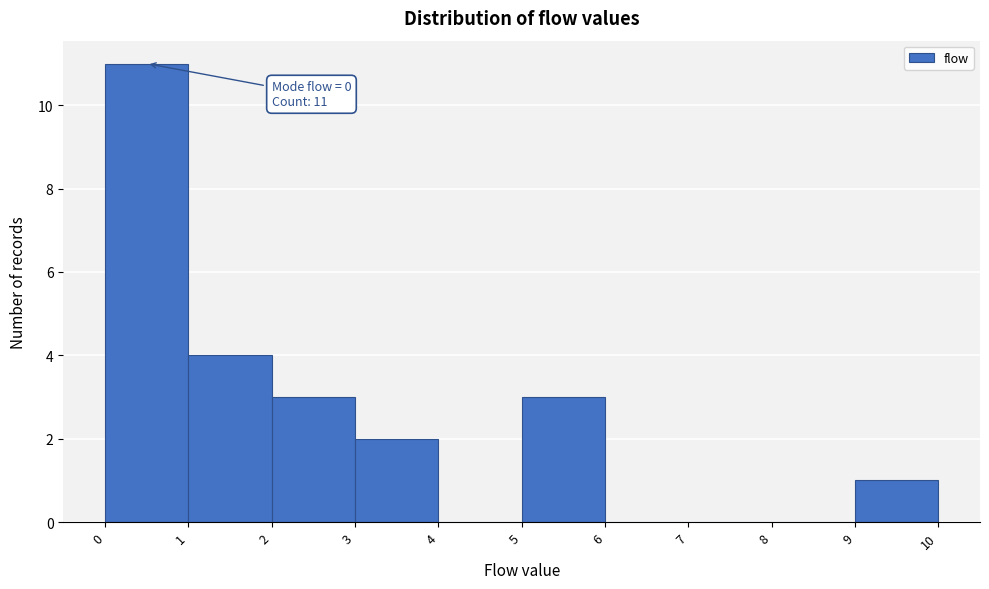

Which range on the x-axis has the tallest bar?

0 to 1